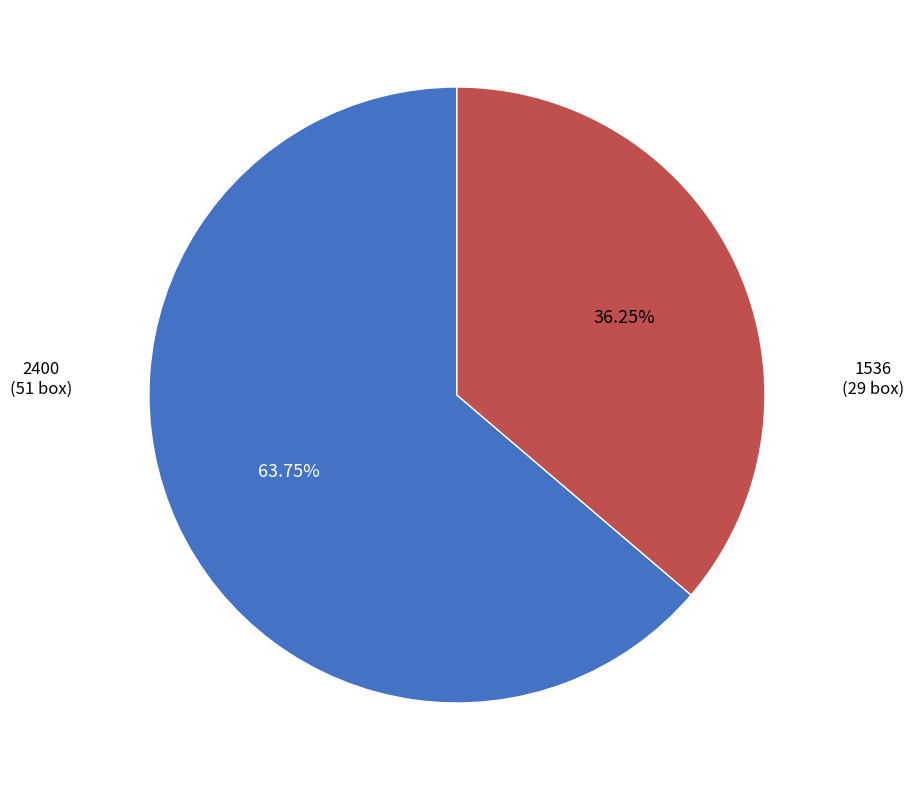

Rank the categories by value from lowest to highest.

1536, 2400